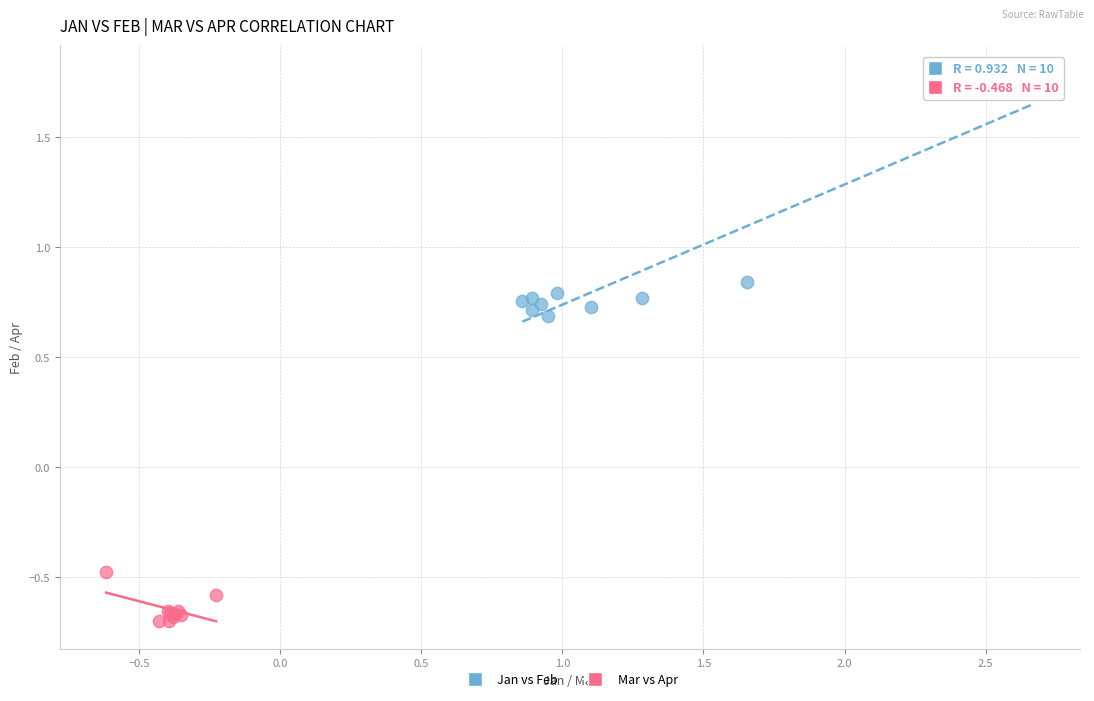

Which series has the widest spread of Y values?

Jan vs Feb